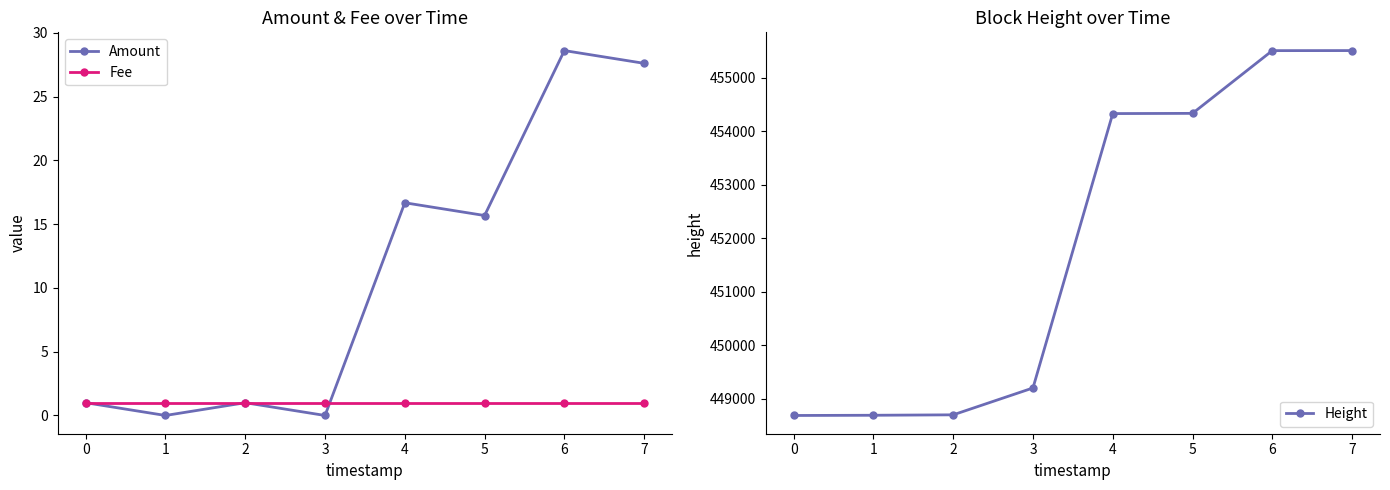

True or false: Fee and Amount cross at least once.

True